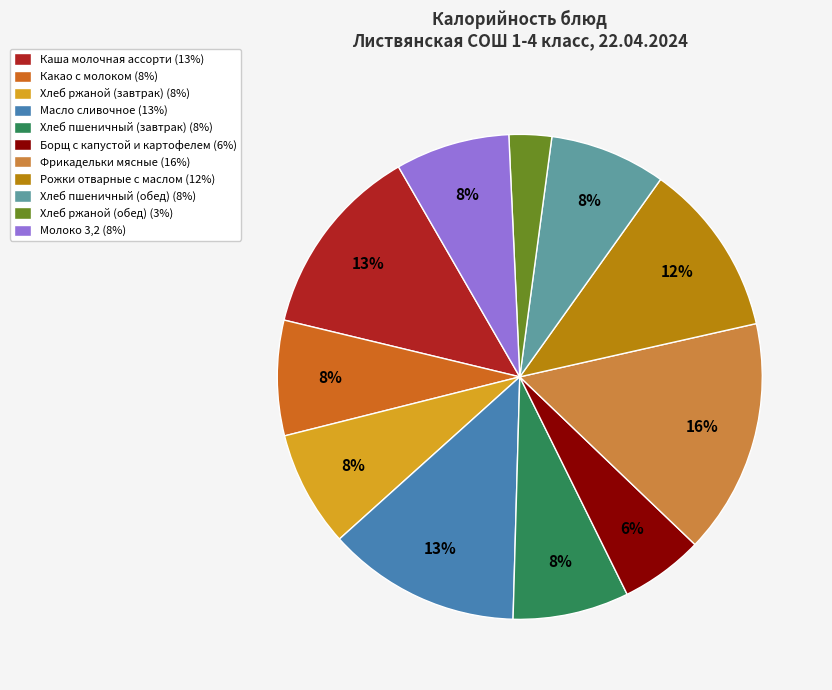

Between Фрикадельки мясные and Масло сливочное, which is larger?

Фрикадельки мясные